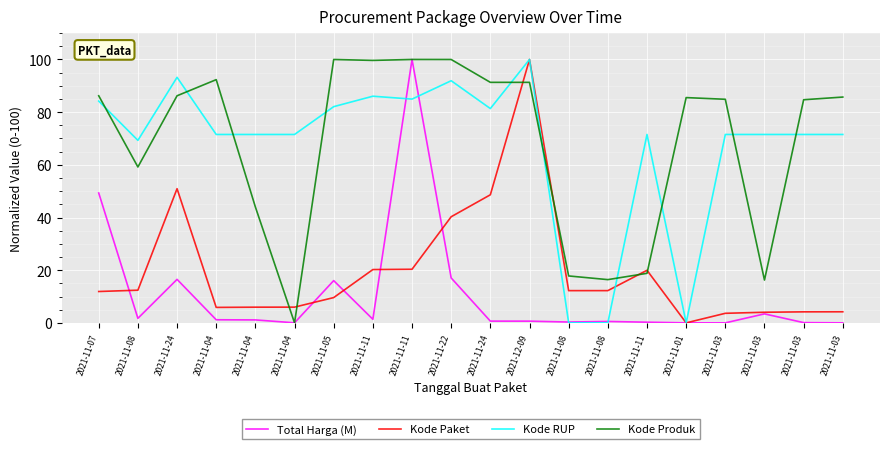

Which series ends up on top after the final intersection of Kode RUP and Kode Produk?

Kode Produk